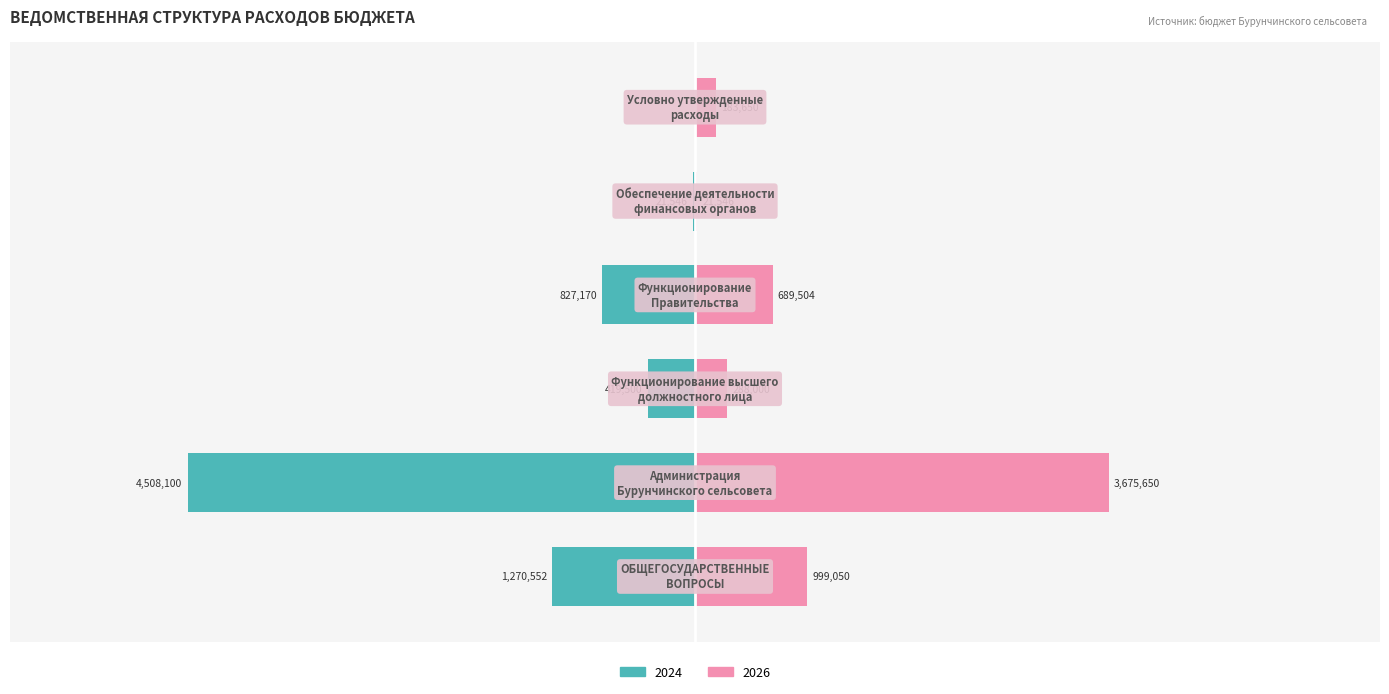

Reading left to right, extract all data points from this chart.

2024: ОБЩЕГОСУДАРСТВЕННЫЕ ВОПРОСЫ=-1270552	Администрация Бурунчинского сельсовета=-4508100	Функционирование высшего должностного лица=-419500	Функционирование Правительства=-827170	Обеспечение деятельности финансовых органов=-21546	Условно утвержденные расходы=0
2025: ОБЩЕГОСУДАРСТВЕННЫЕ ВОПРОСЫ=999050	Администрация Бурунчинского сельсовета=3675650	Функционирование высшего должностного лица=288000	Функционирование Правительства=689504	Обеспечение деятельности финансовых органов=21546	Условно утвержденные расходы=183650